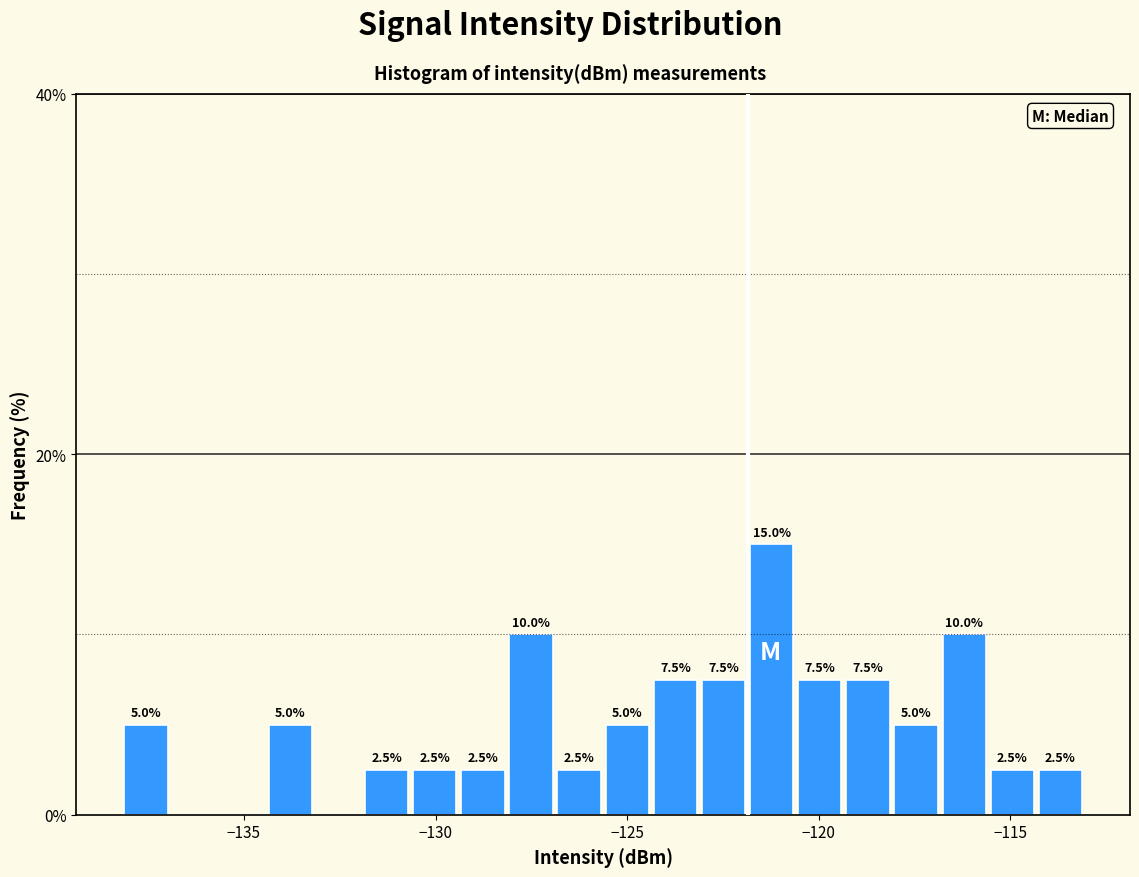

Read against the x-axis, roughly where is the centre of the tallest bar?

-121.0